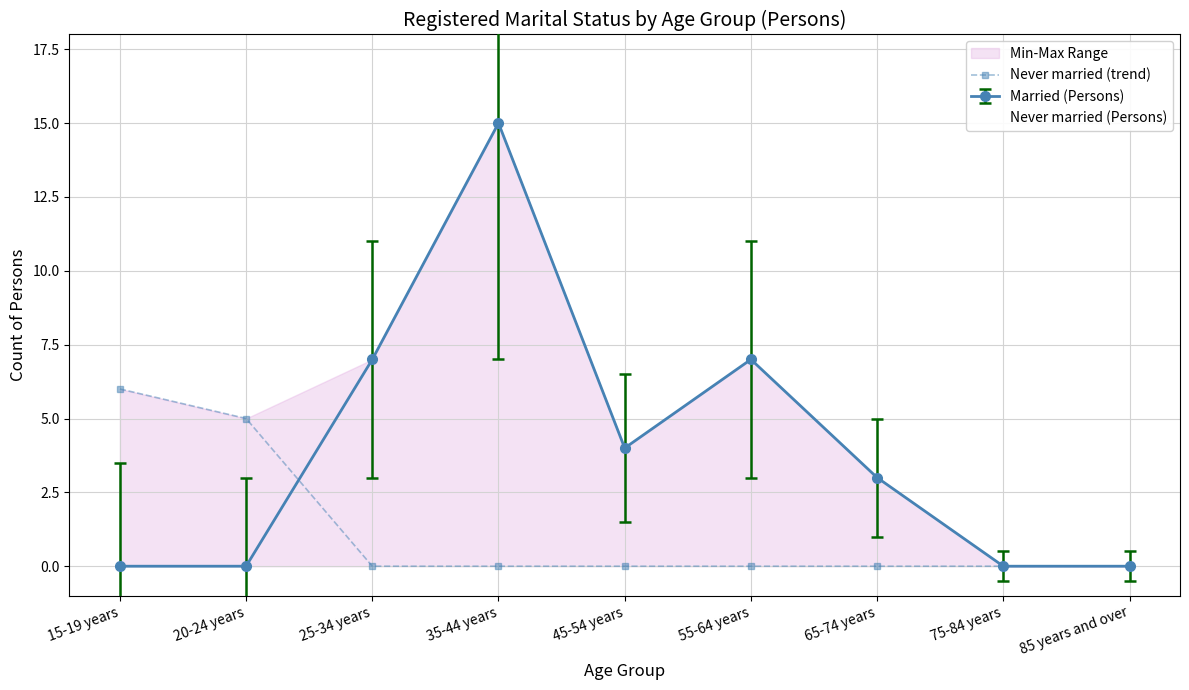

What position from the right is 35-44 years?

6